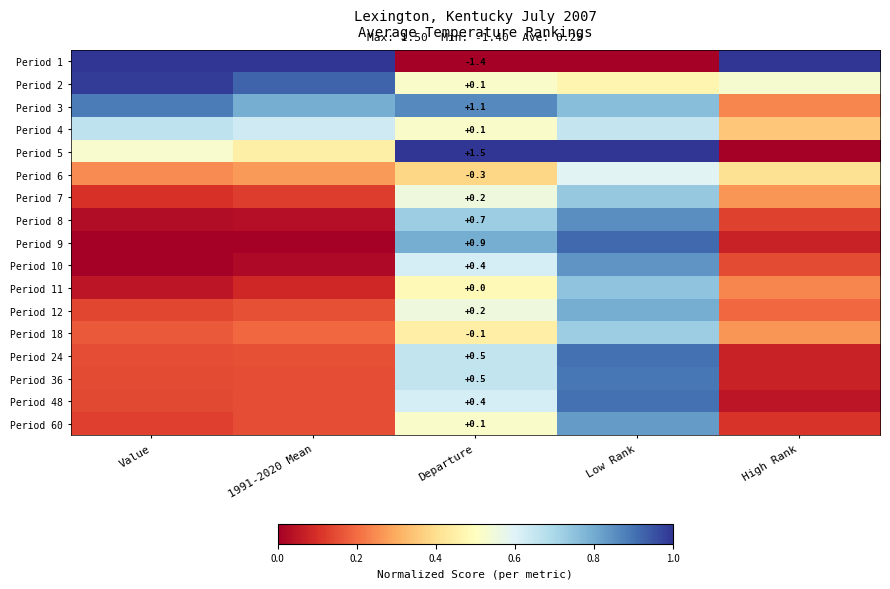

What is the total value across all series at High Rank?

4.1